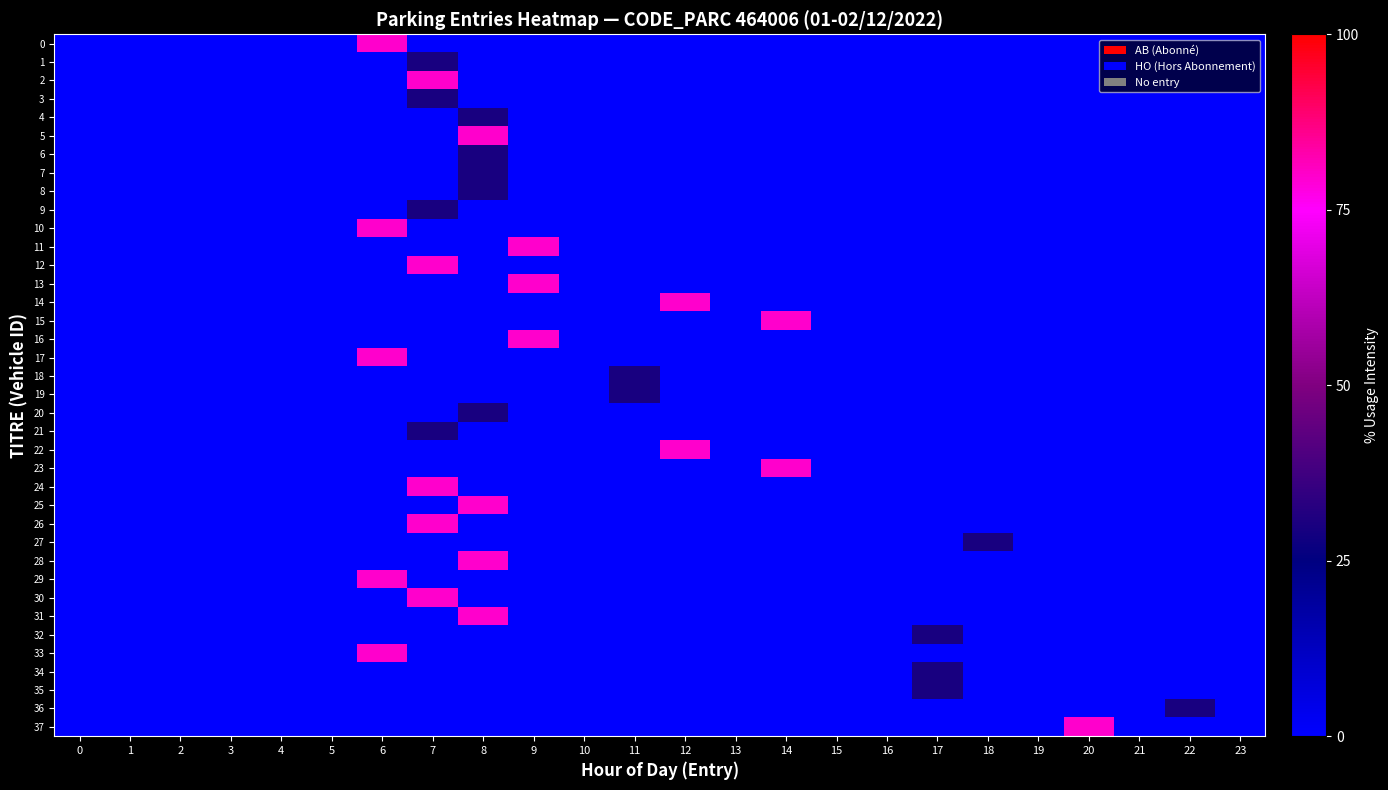

Which label corresponds to the largest value in the chart?

6